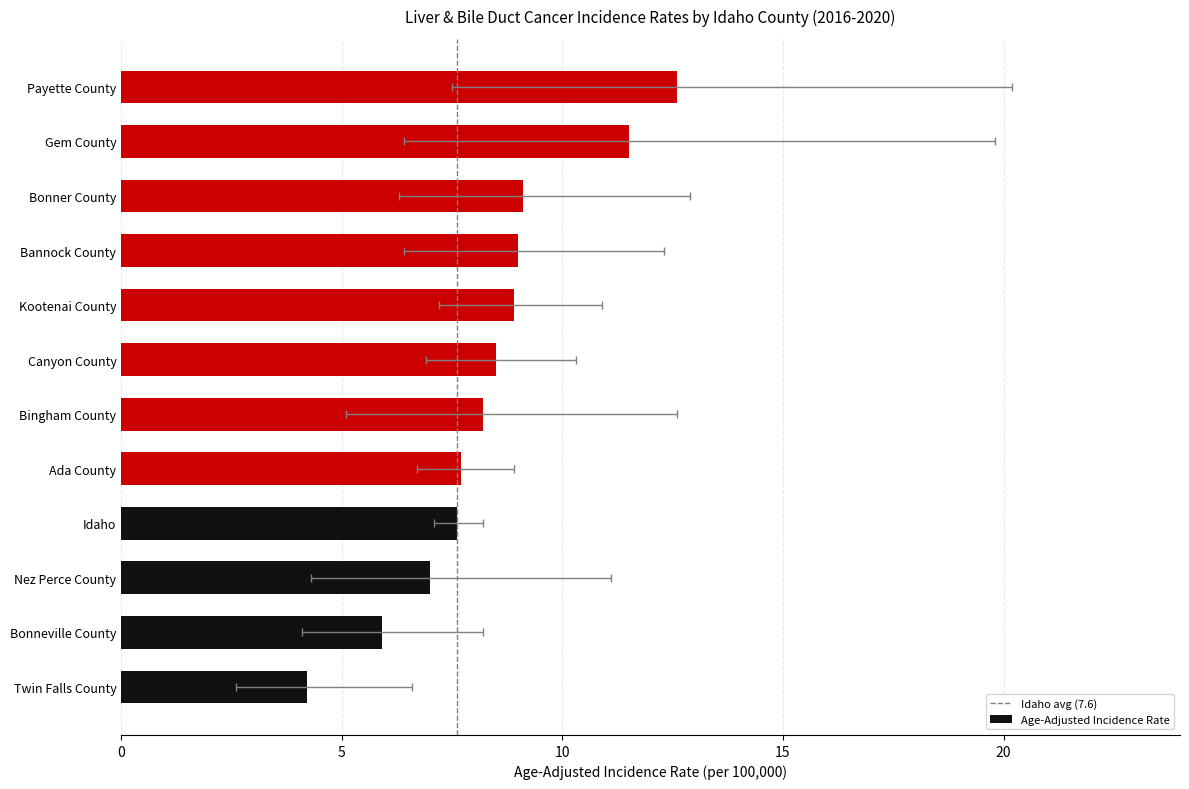

At which label is the value closest to 8?

Bingham County